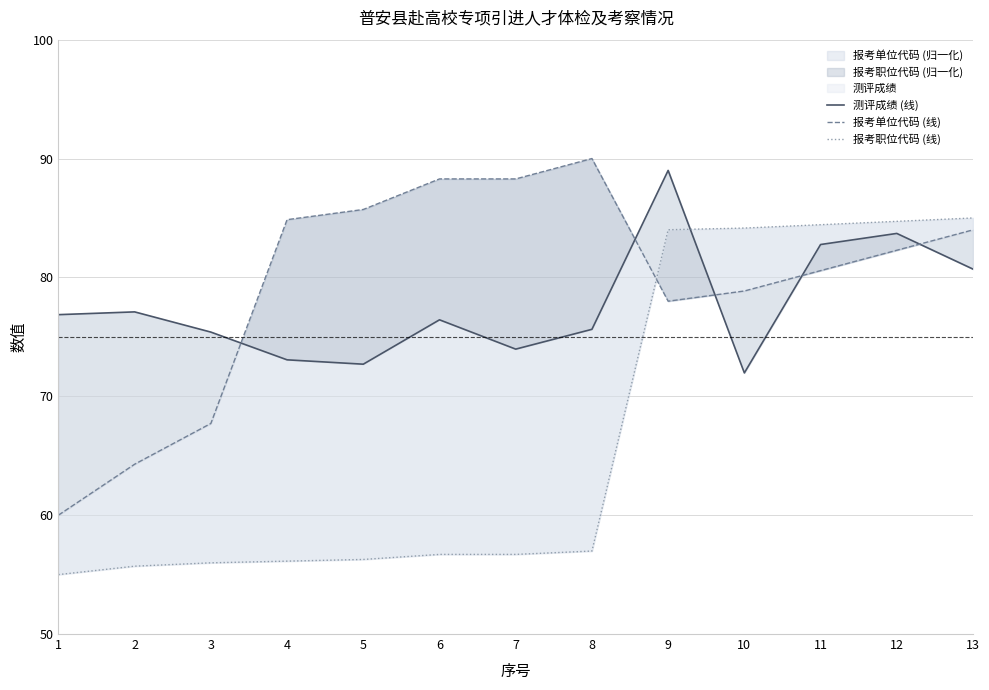

Reading right to left, what are all the values shown in this chart?

测评成绩 (线): 80.7	83.7	82.8	72.0	89.0	75.6	74.0	76.4	72.7	73.1	75.4	77.1	76.9
报考单位代码 (线): 84.0	82.3	80.6	78.9	78.0	90.0	88.3	88.3	85.7	84.9	67.7	64.3	60.0
报考职位代码 (线): 85.0	84.7	84.4	84.2	84.0	57.0	56.7	56.7	56.3	56.1	56.0	55.7	55.0